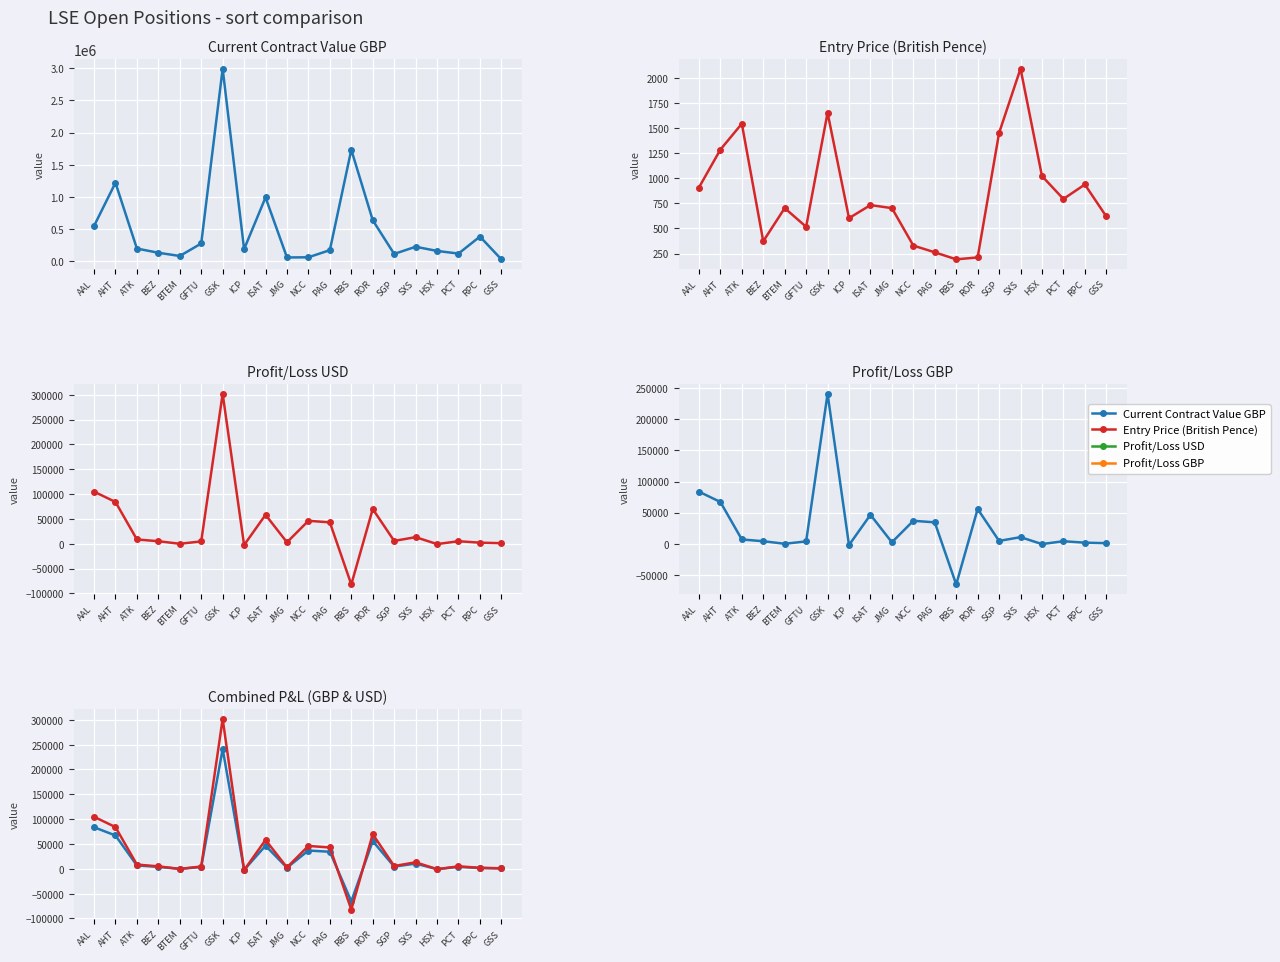

What is the maximum value shown in the chart?

2995185.6